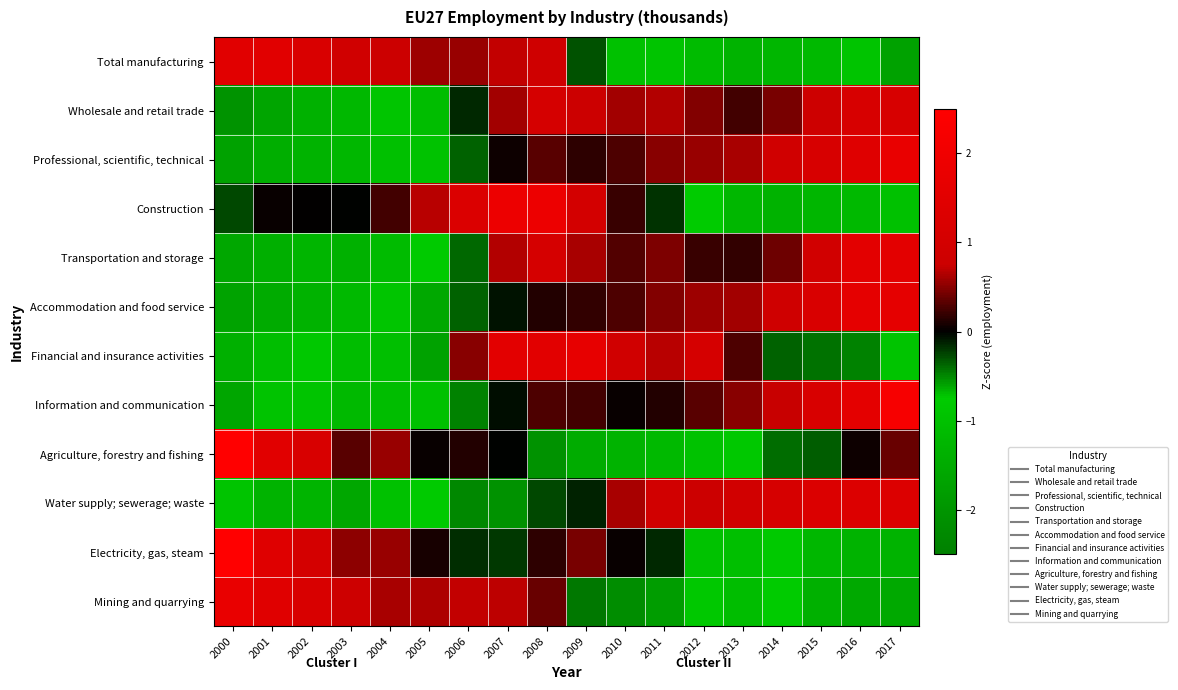

How many categories are shown in the chart?

18